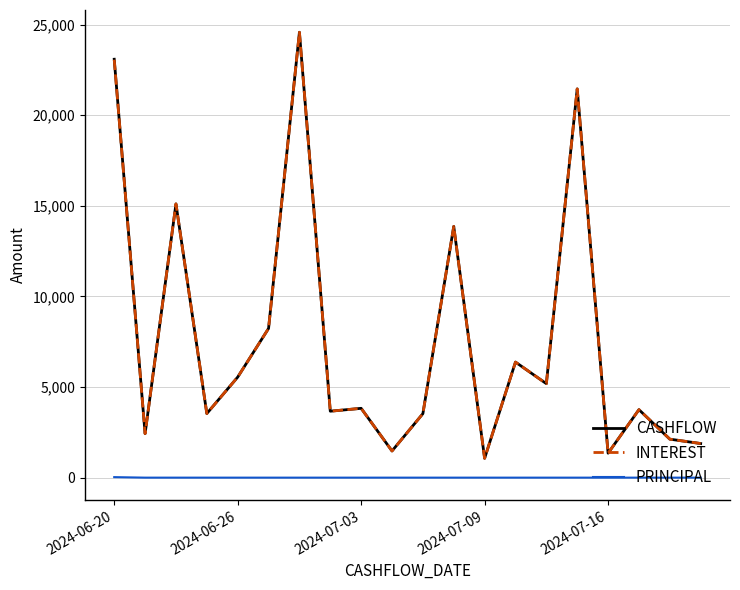

What is the highest value of the INTEREST series?

24581.1